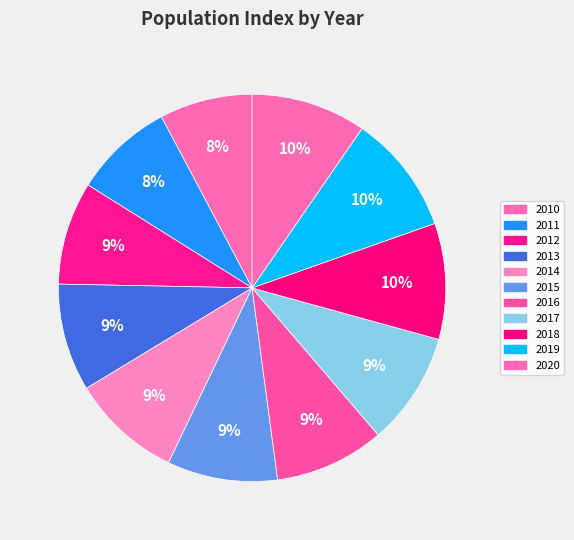

To the nearest percent, what is the combined percentage of 2014 and 2020?

19%